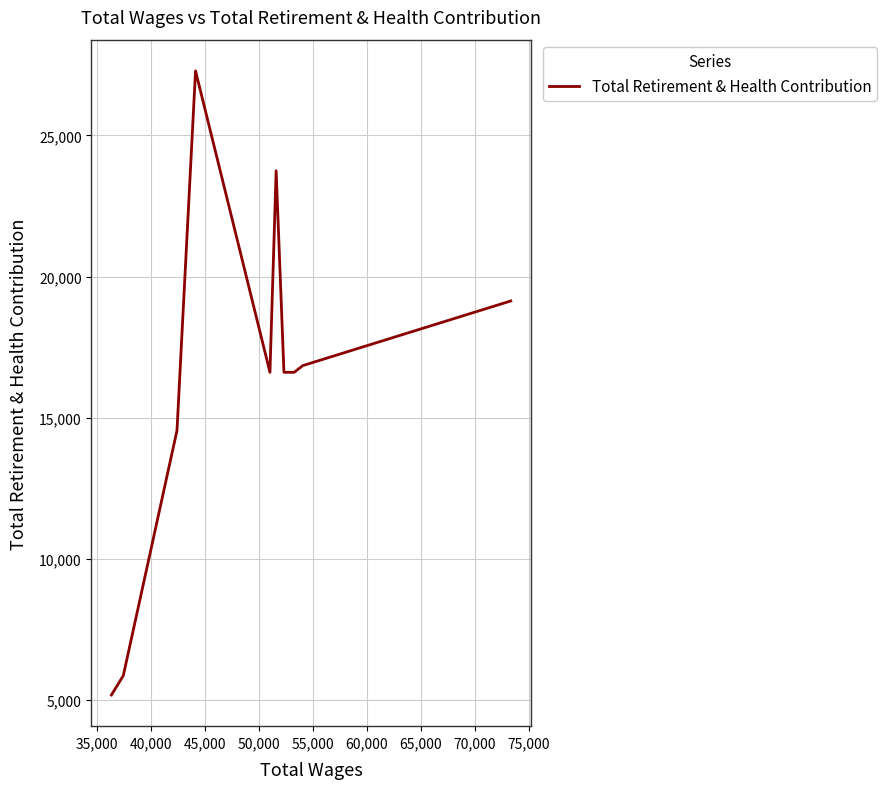

True or false: the data has more than 0 interior local peaks.

True